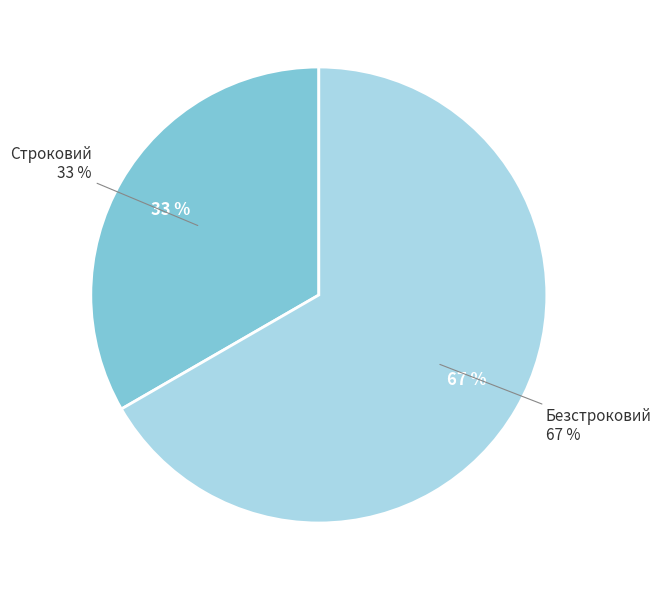

True or false: Безстроковий accounts for 53% of the total.

False